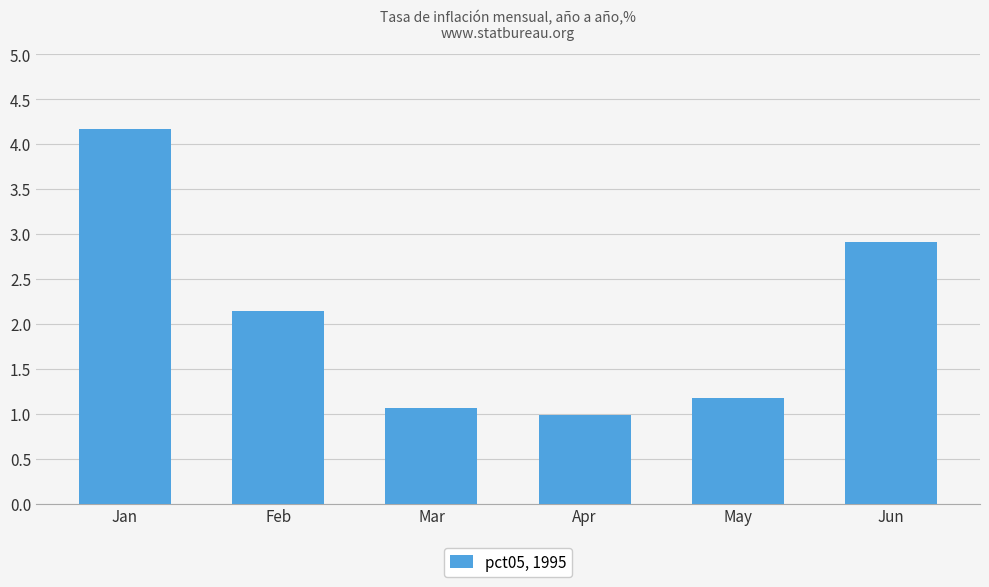

Reading right to left, what are all the values shown in this chart?

2.9	1.2	1.0	1.1	2.1	4.2